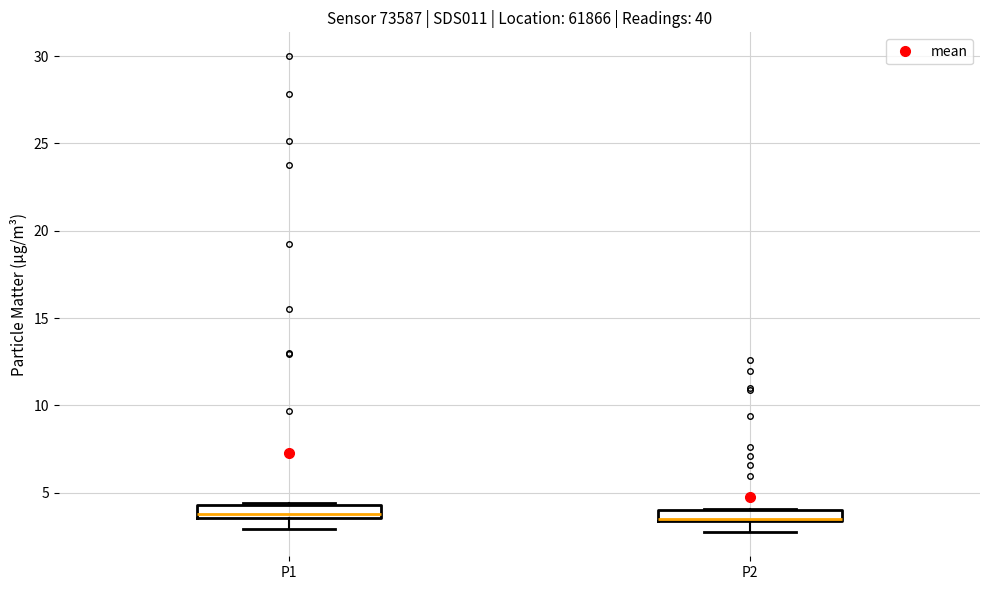

Where is the lower edge of the box for P1 on the y-axis? The values are not printed on the chart, so give them approximately, as read against the axis.

3.5